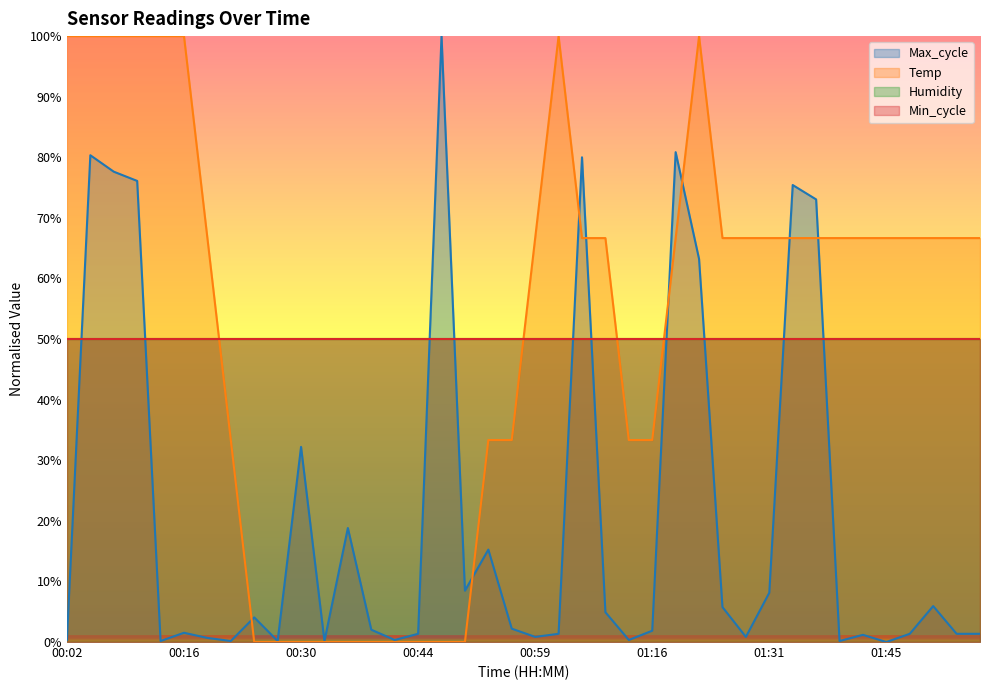

What position from the left is 00:33?

12